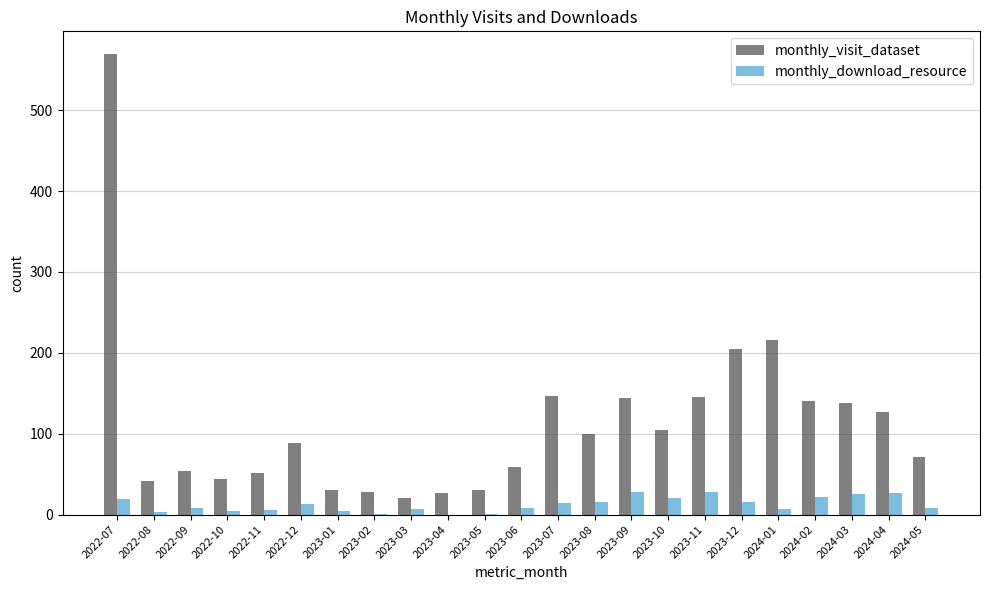

At which label is monthly_visit_dataset closest to 295?

2024-01